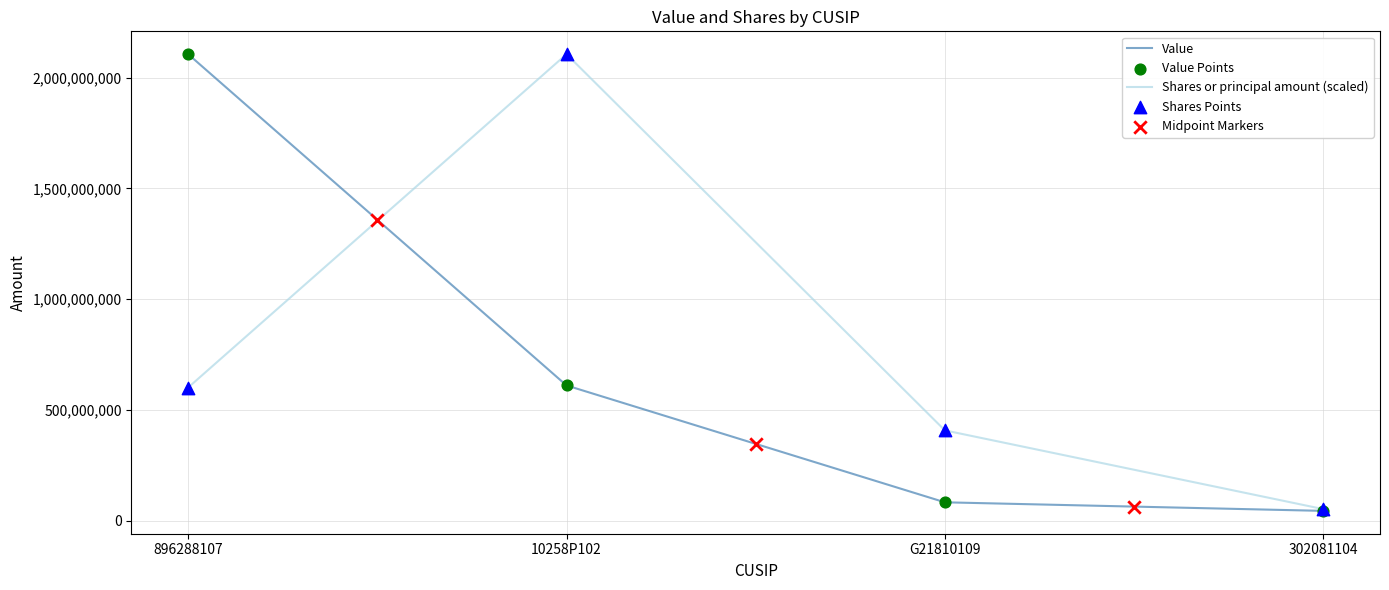

Is the value of Value at 302081104 greater than the value of Shares or principal amount (scaled) at 10258P102?

No